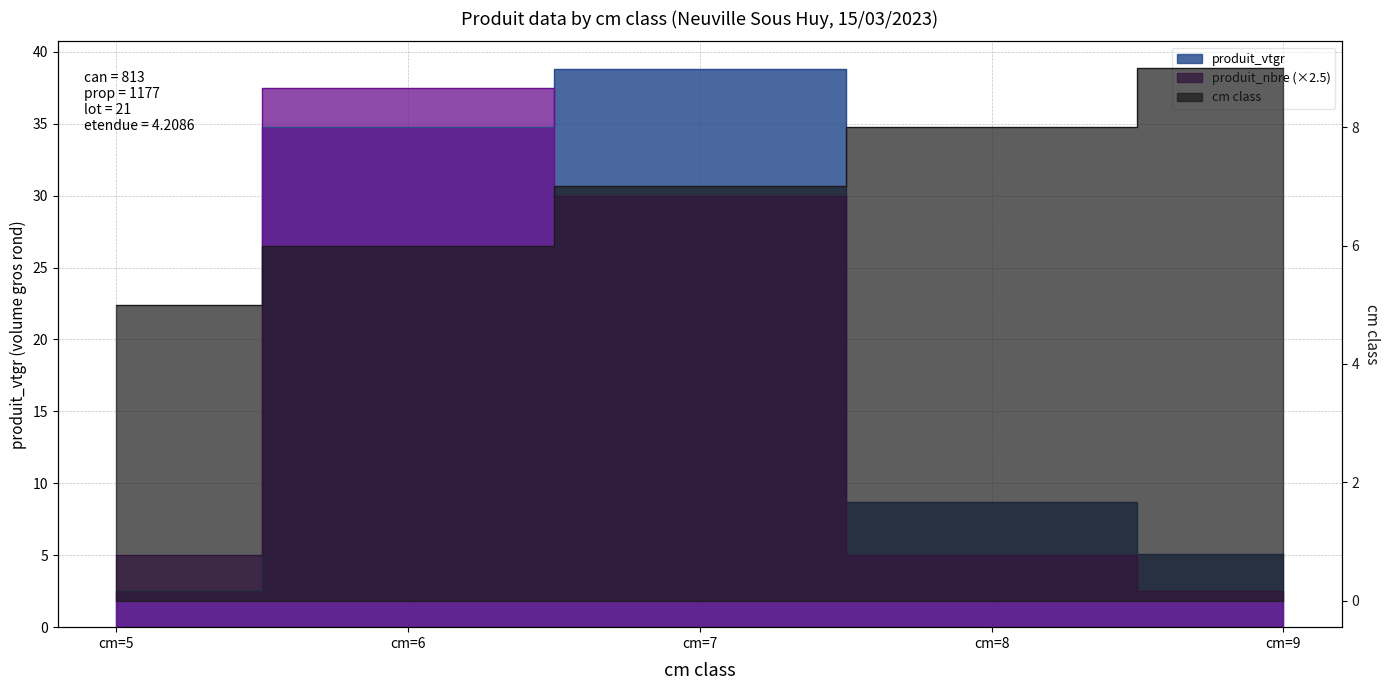

The value of produit_vtgr at cm=6 is 16.8. True or false?

False